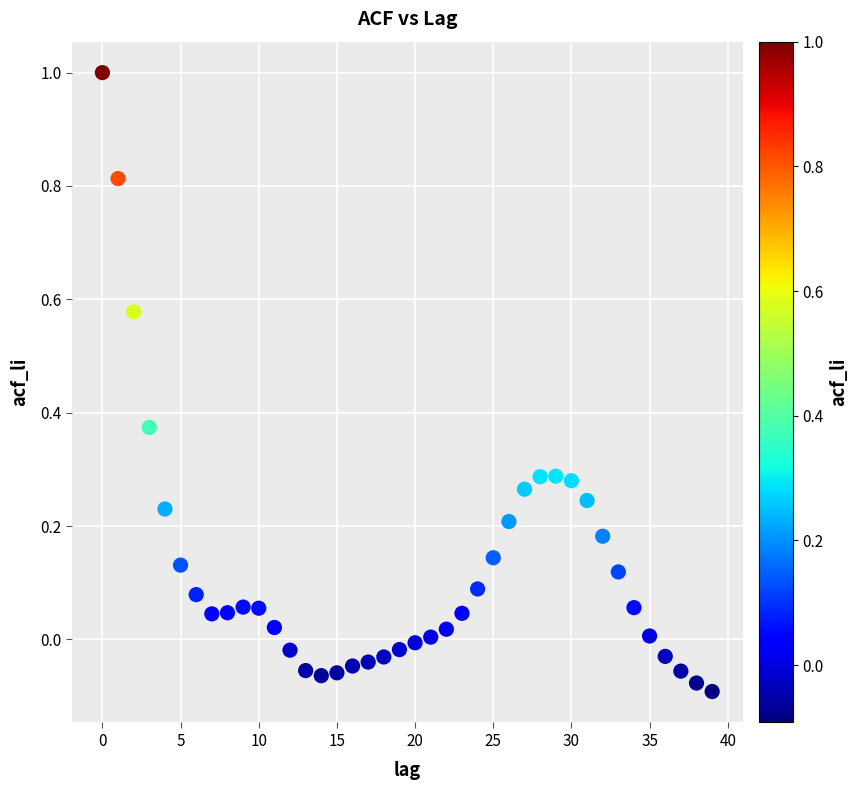

What is the range of Y values (max minus min)?

1.1